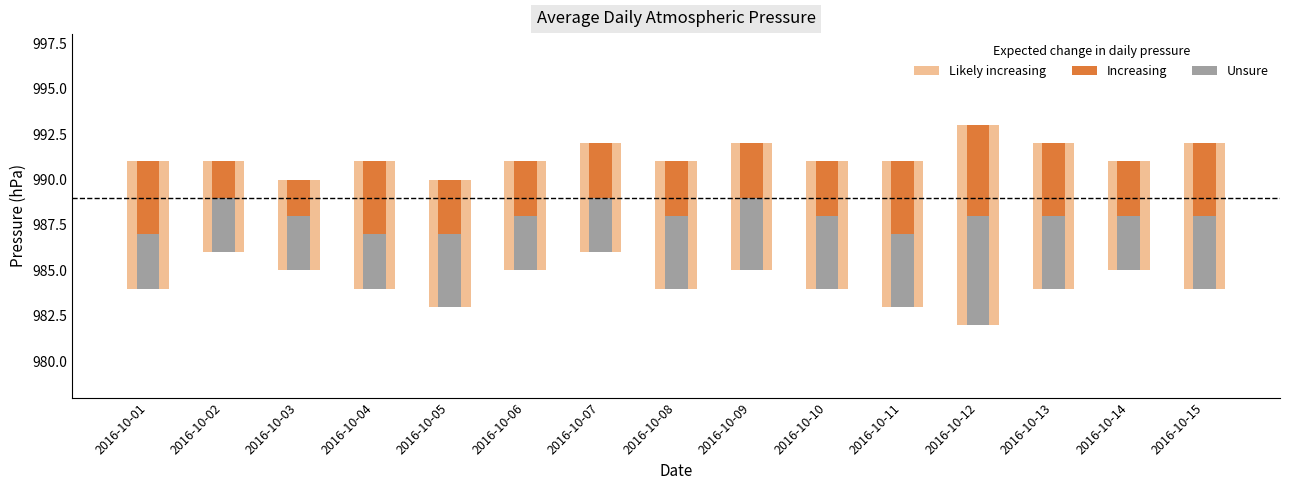

Read the Likely increasing value at 2016-10-07.

6